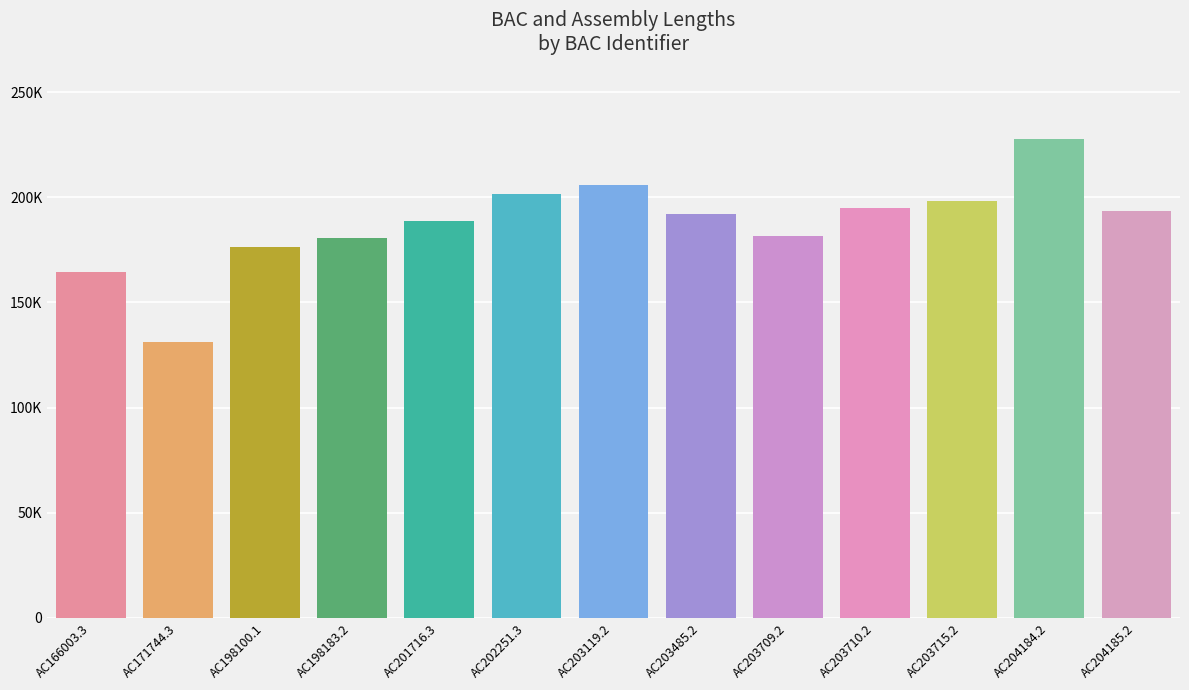

Where does the data first go above 191858?

AC202251.3